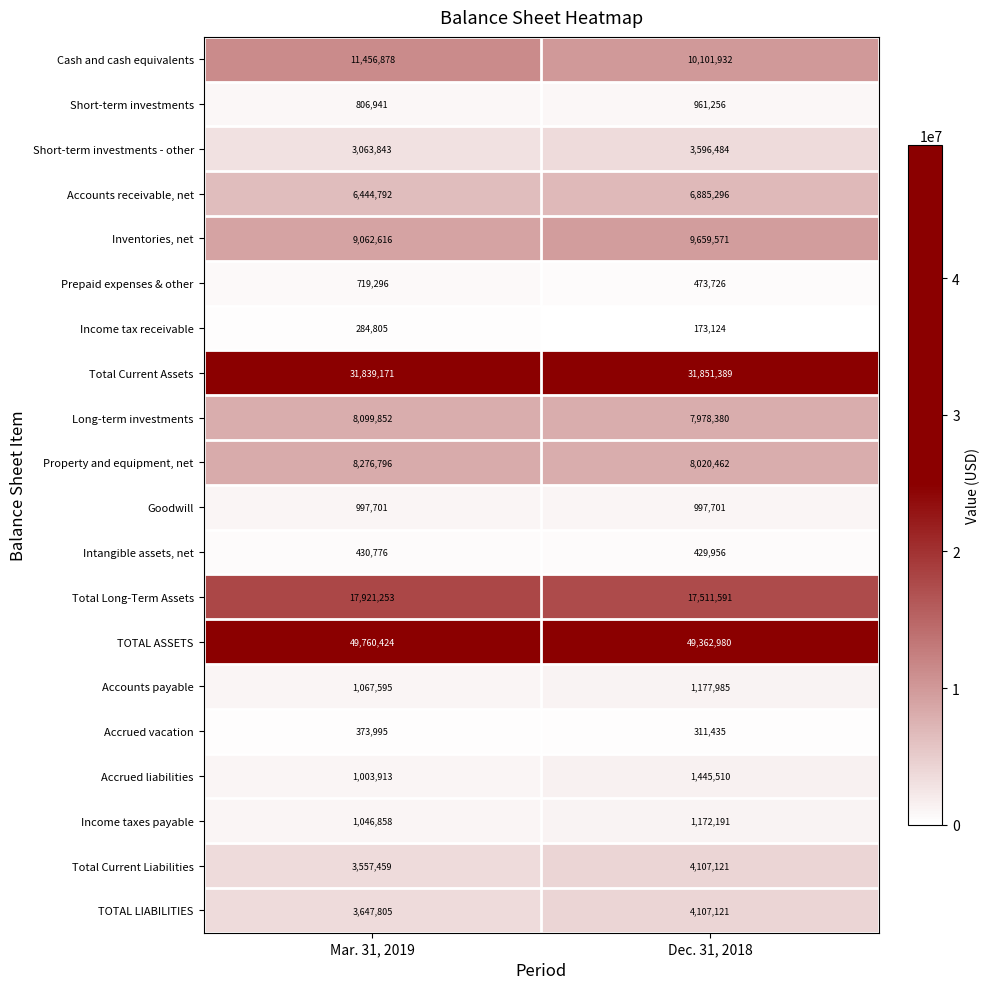

What is the sum of all Goodwill values?

1995402